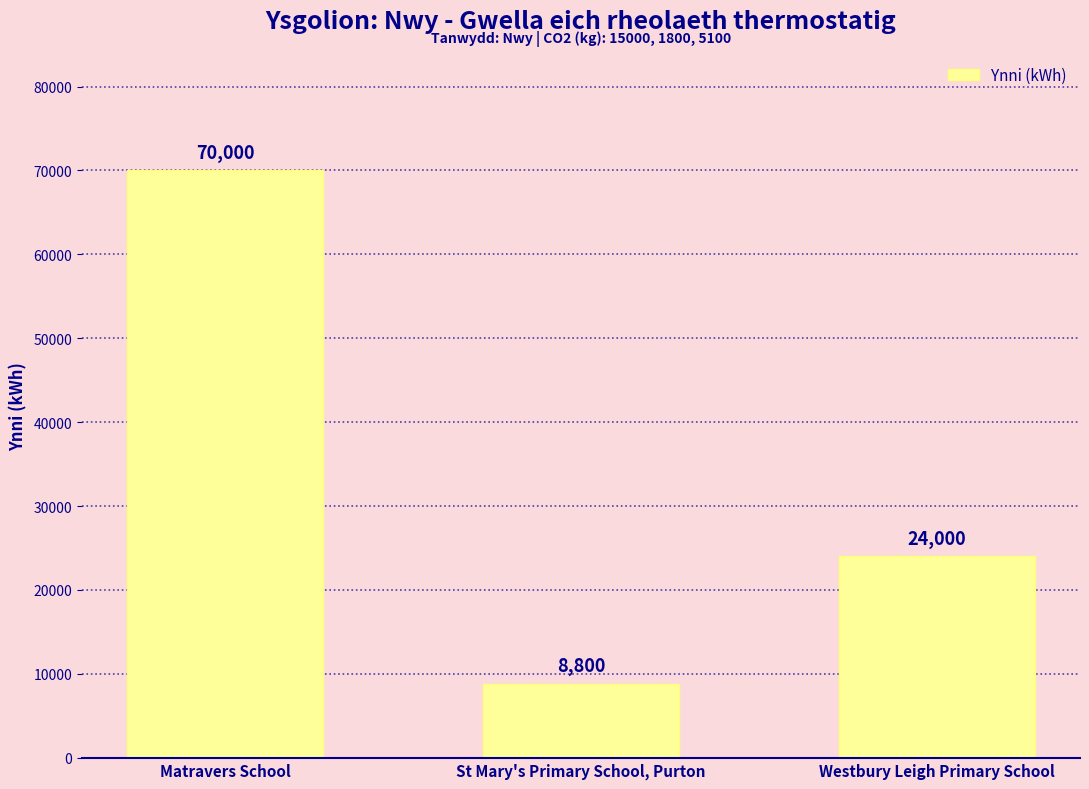

How many categories are shown in the chart?

3